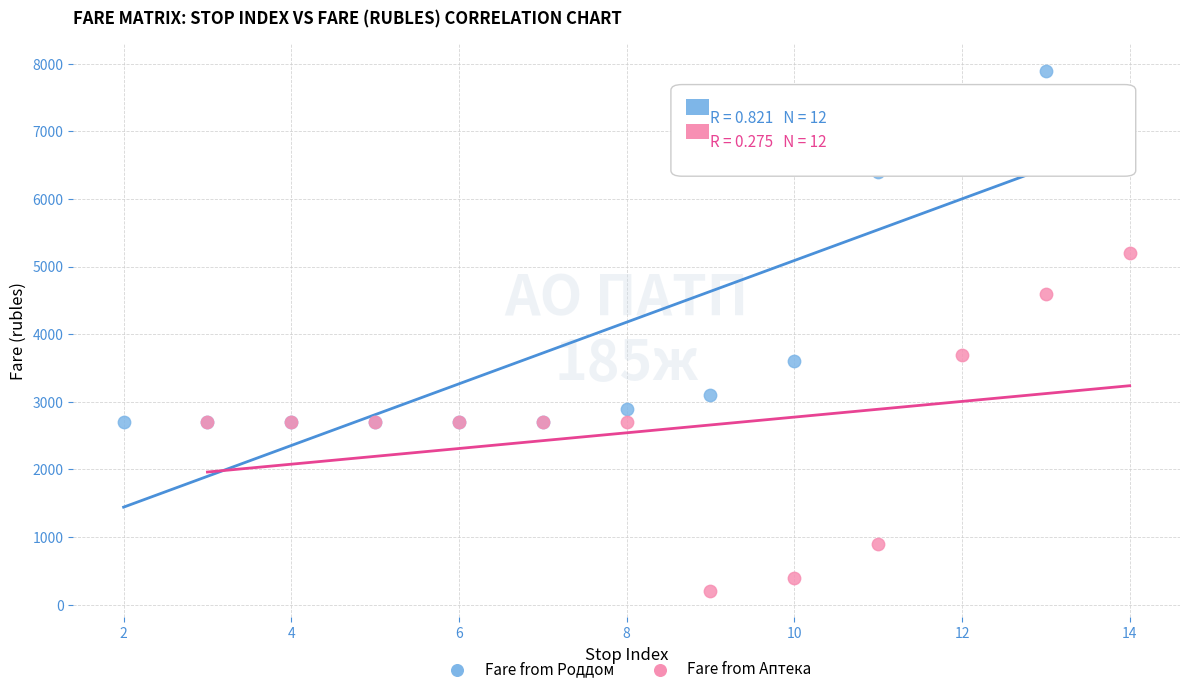

Which series reaches the maximum Y coordinate?

Fare from Роддом